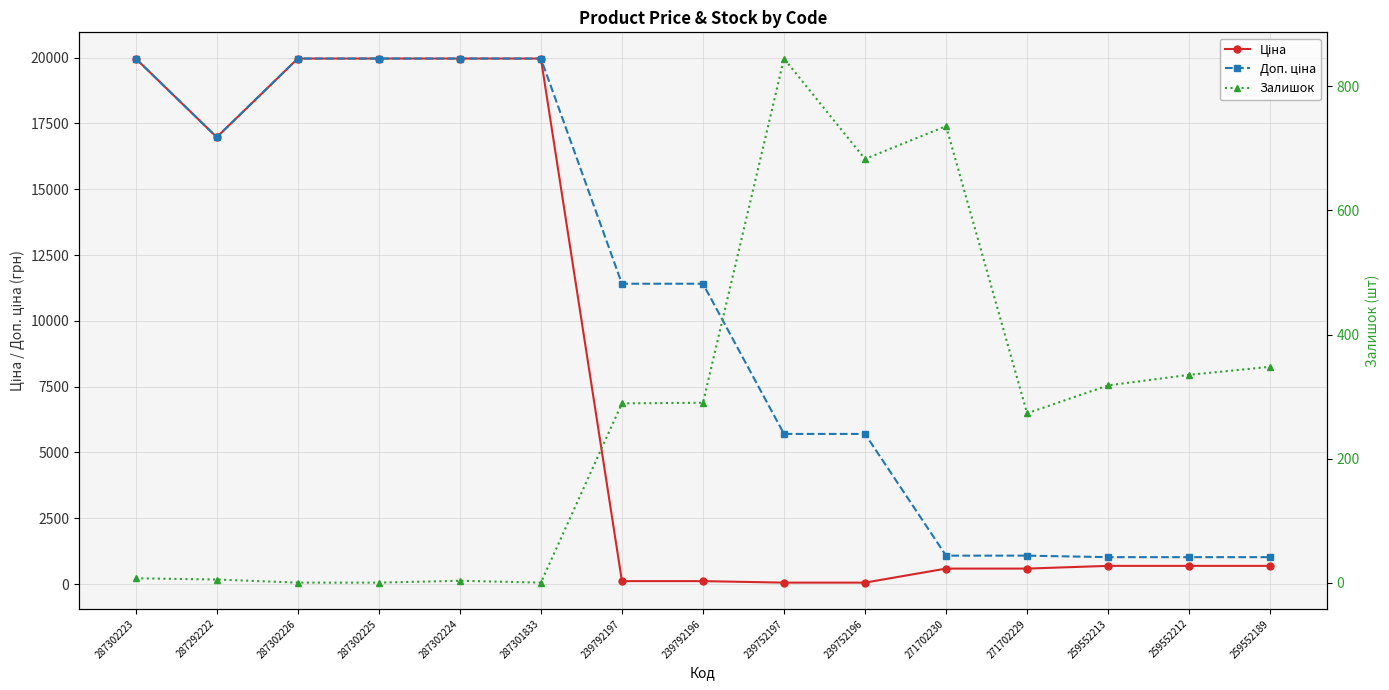

How many lines are shown in the chart?

3